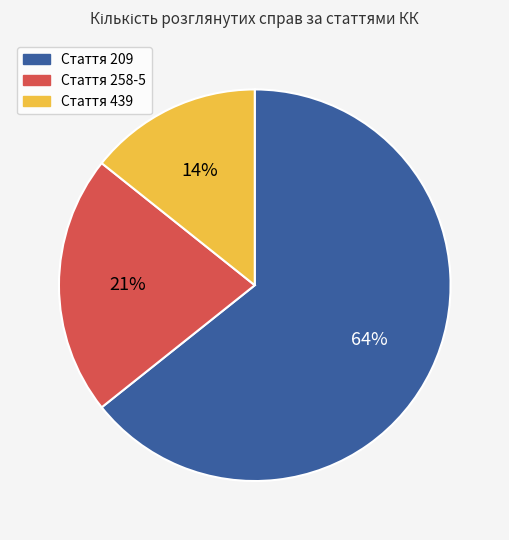

How many segments does this pie chart have?

3